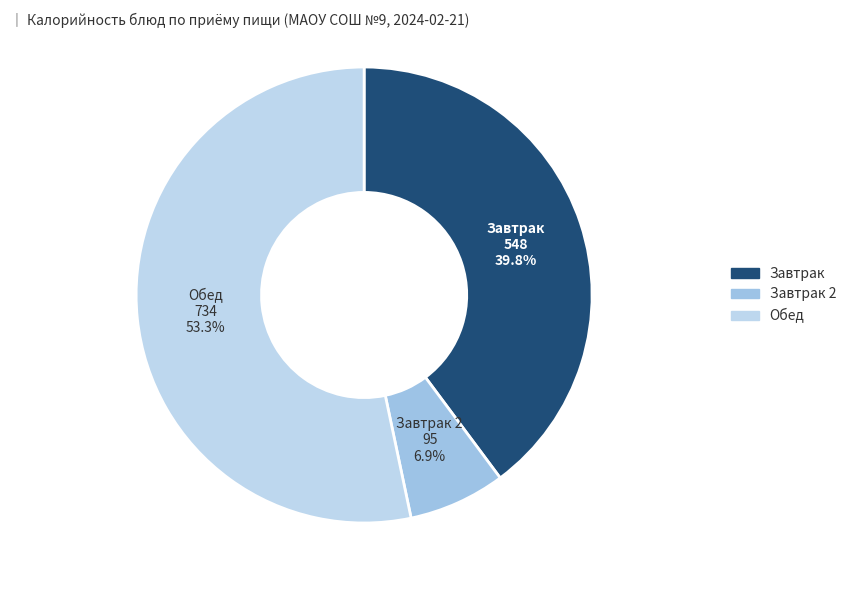

How many slices are in this pie chart?

3